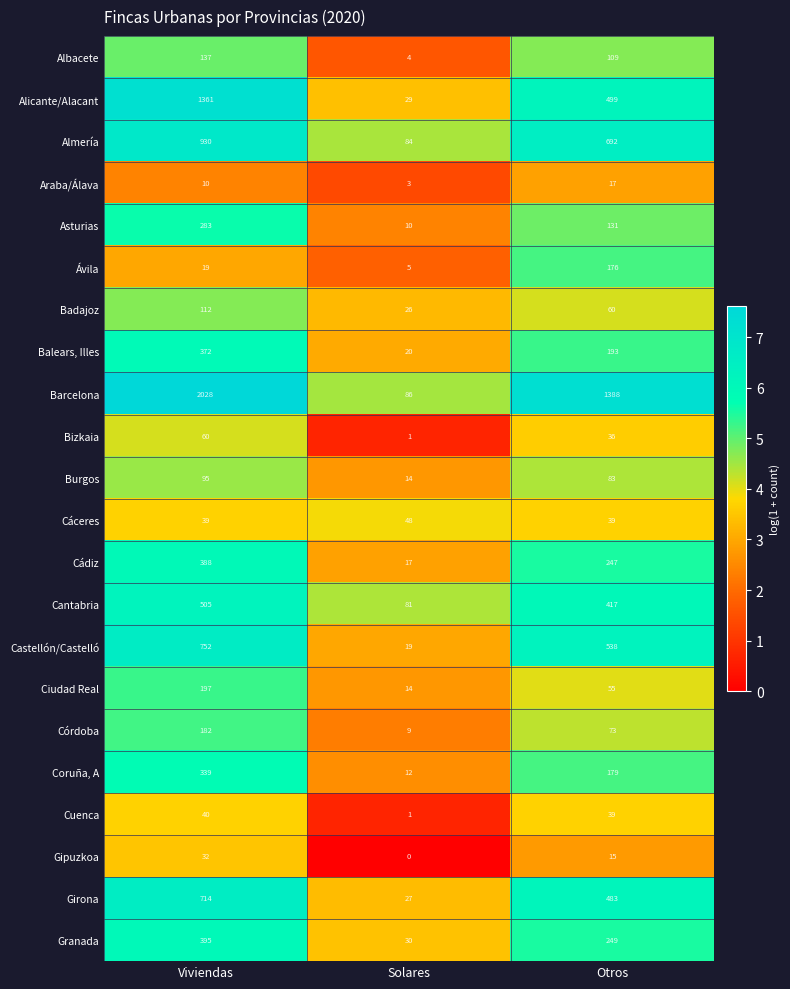

Which series changed the most between Viviendas and Otros?

Alicante/Alacant